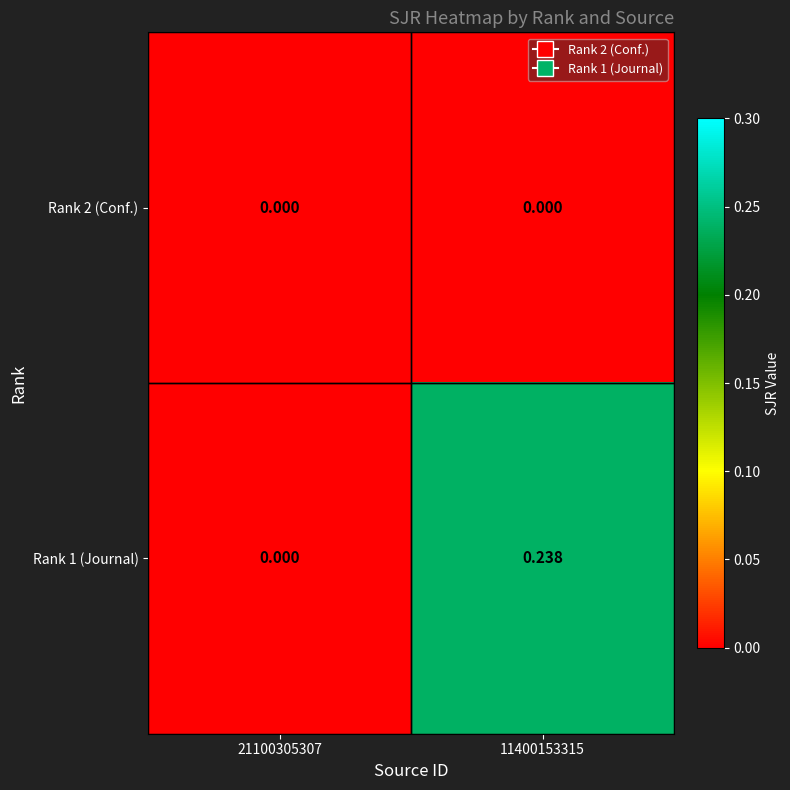

Is the value of Rank 1 (Journal) at 11400153315 greater than the value of Rank 2 (Conf.) at 21100305307?

Yes